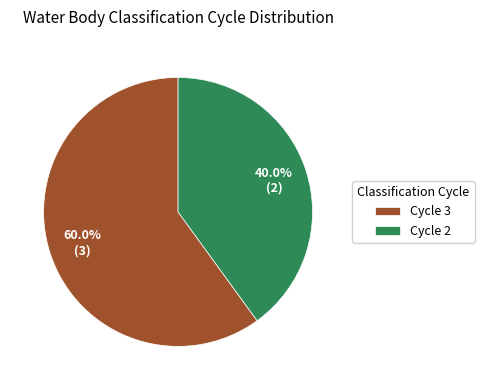

How many segments does this pie chart have?

2